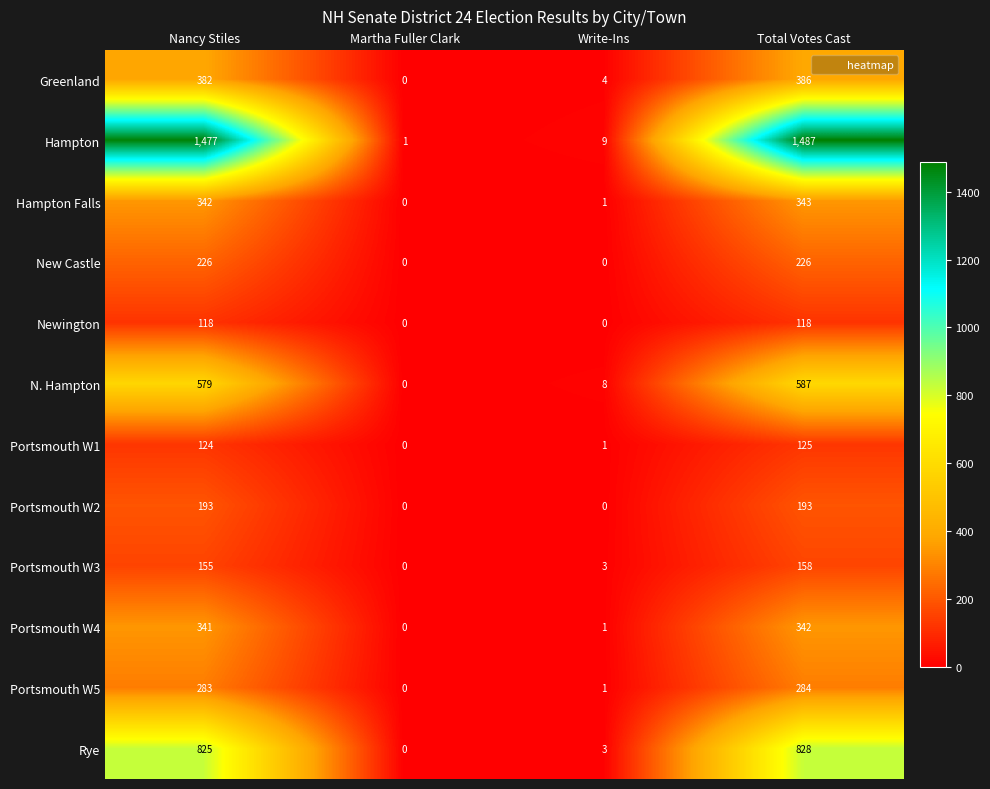

How many series are shown in this chart?

12